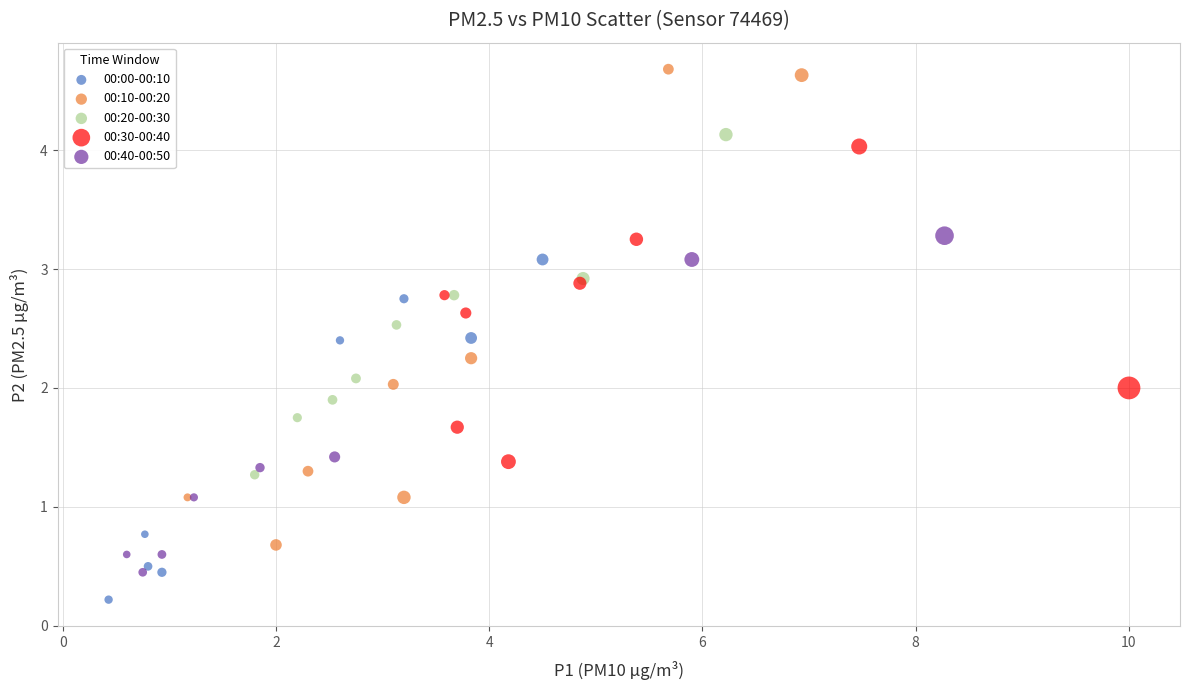

What are all the series names shown in the legend?

00:00-00:10, 00:10-00:20, 00:20-00:30, 00:30-00:40, 00:40-00:50